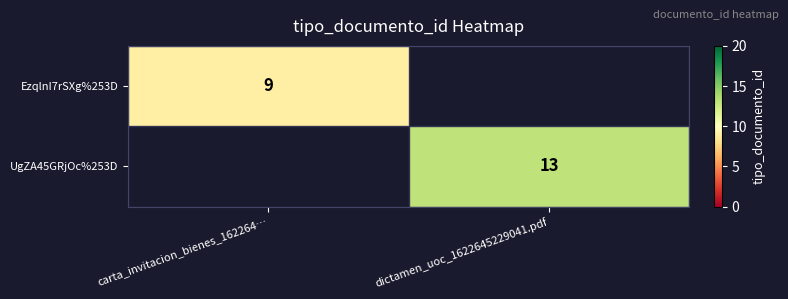

Is the value of EzqlnI7rSXg%253D at carta_invitacion_bienes_162264… greater than the value of UgZA45GRjOc%253D at dictamen_uoc_1622645229041.pdf?

No